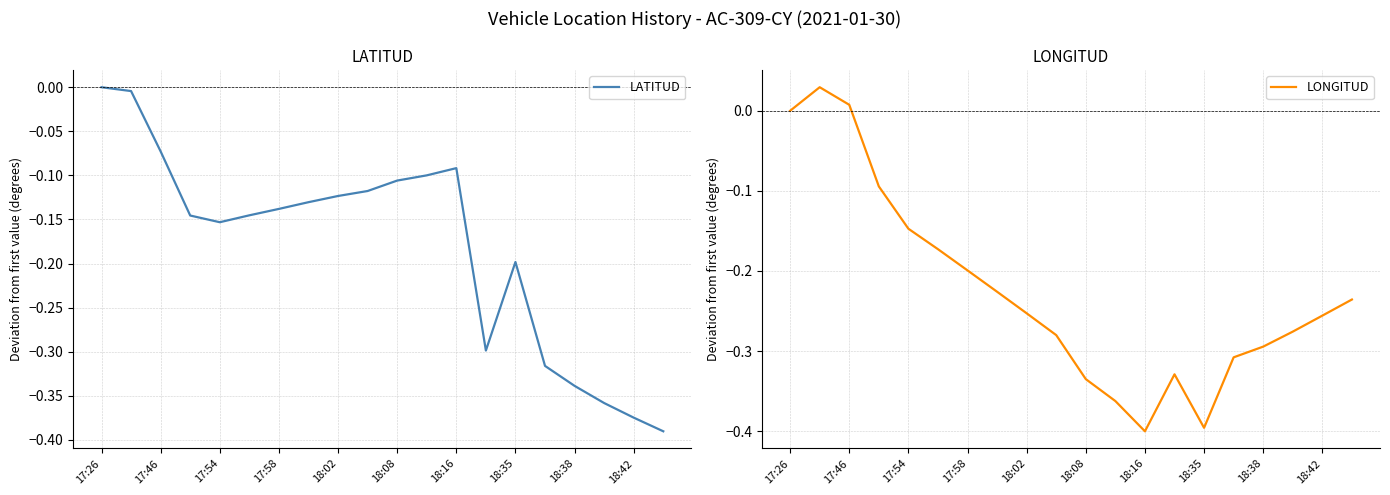

At 19, list the series in order from largest to smallest.

LONGITUD, LATITUD